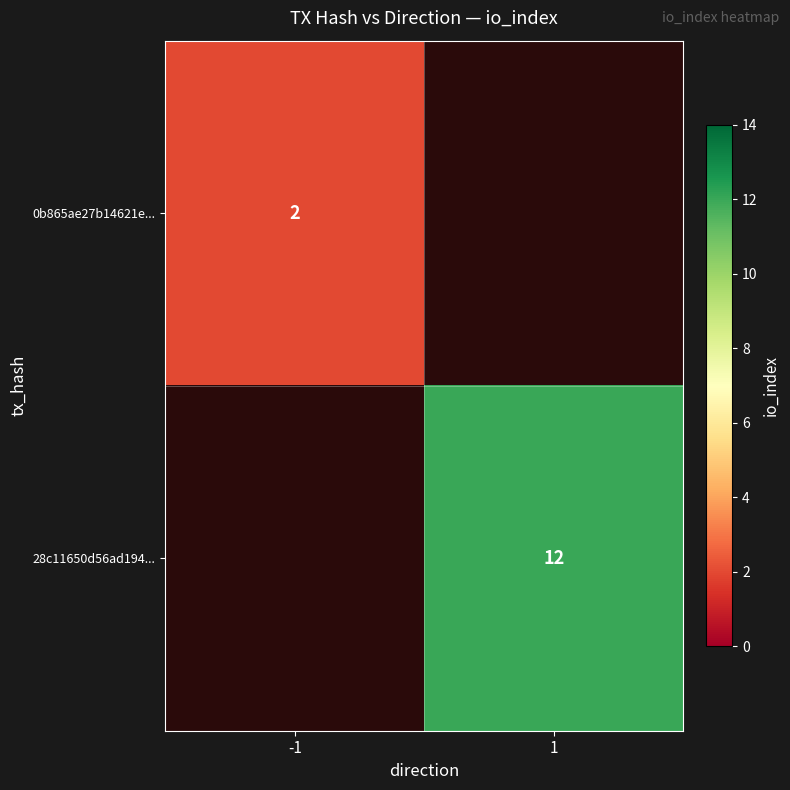

Is it true that 28c11650d56ad194... equals 12 at 1?

True